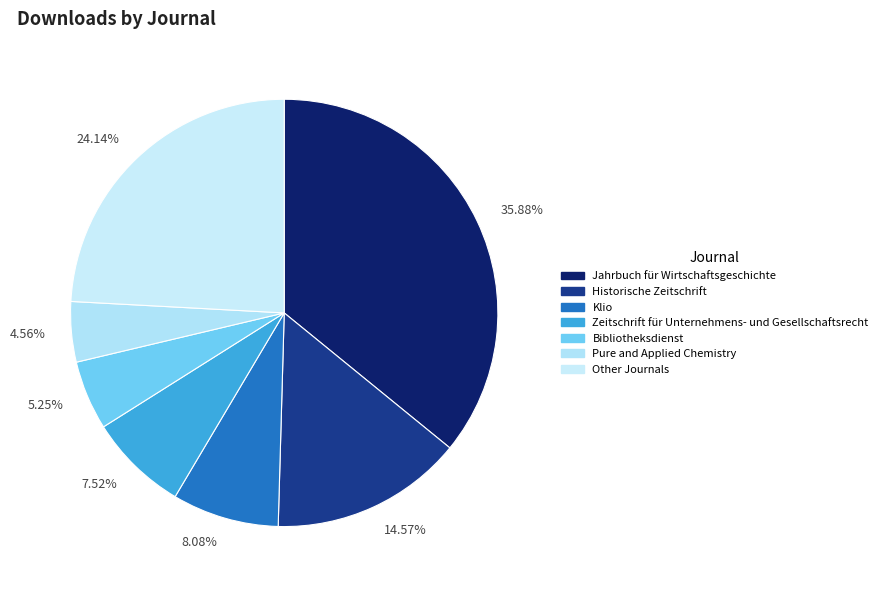

Combined, do 4.56% and 14.57% account for over 50%?

No